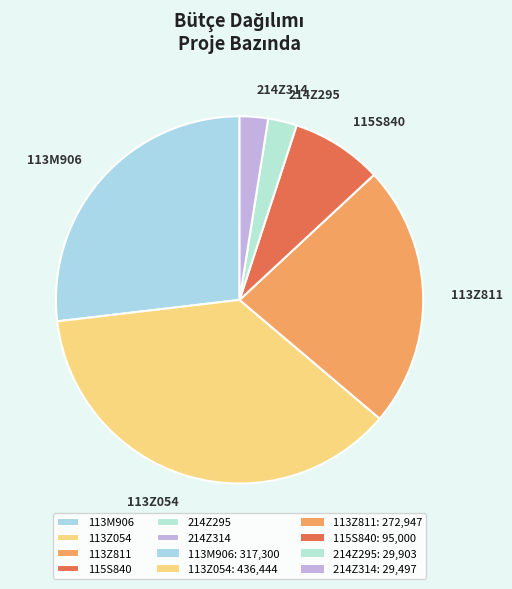

What is the largest slice in the pie chart?

113Z054